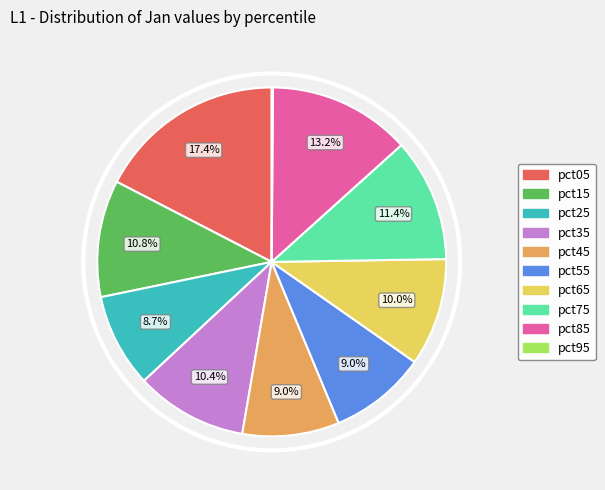

To the nearest percent, what portion does pct25 represent?

9%